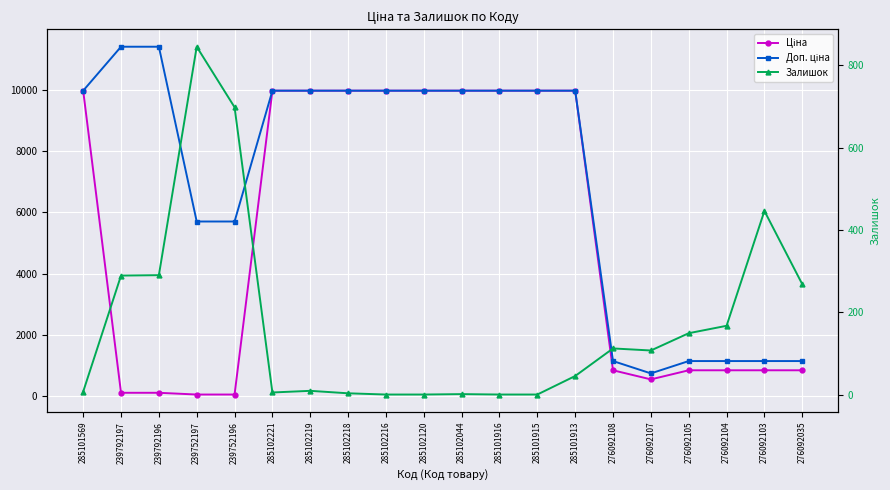

What position from the right is 276092107?

5